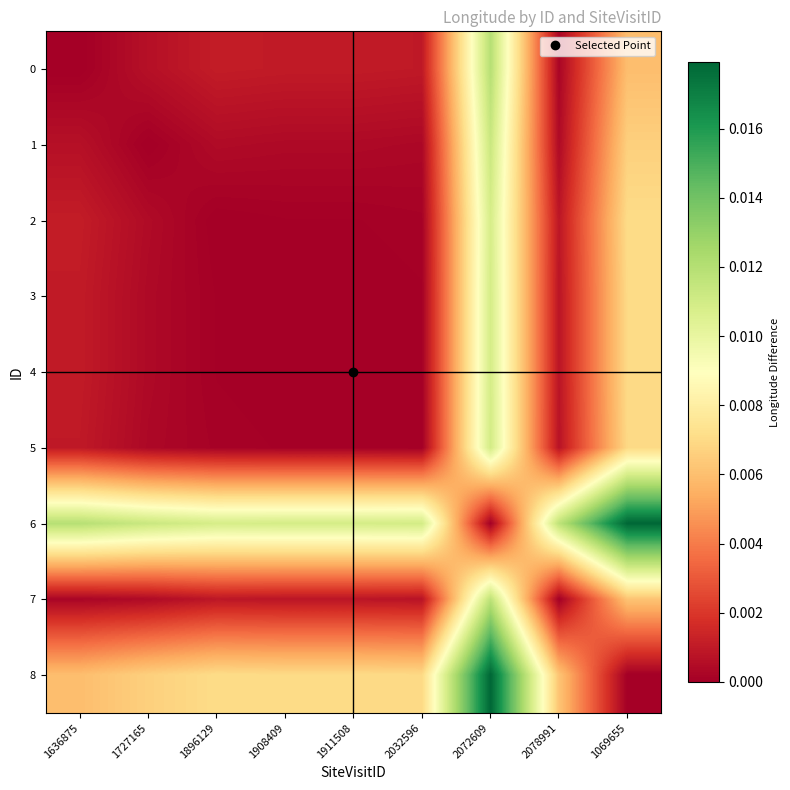

Rank the series at 1911508 from lowest to highest value.

3, 4, 5, 2, 1, 7, 0, 8, 6